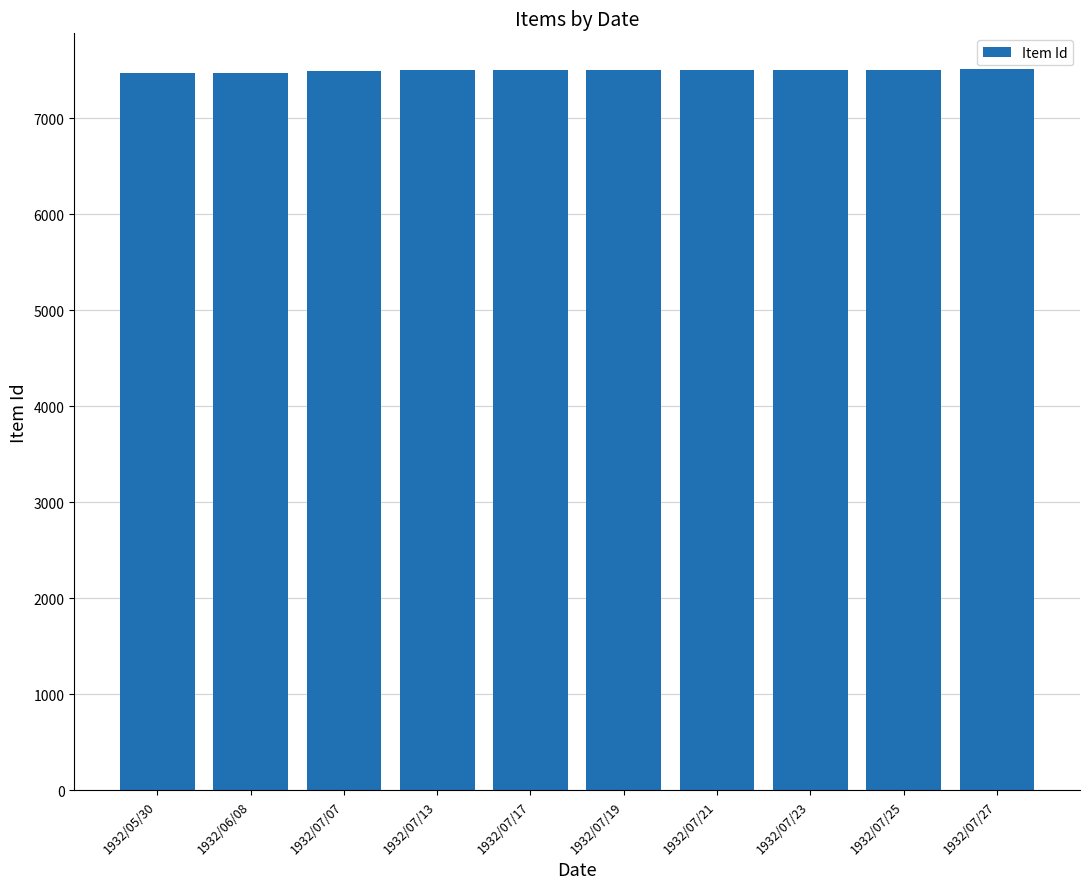

The chart shows a value of 2313 at 1932/06/08. True or false?

False